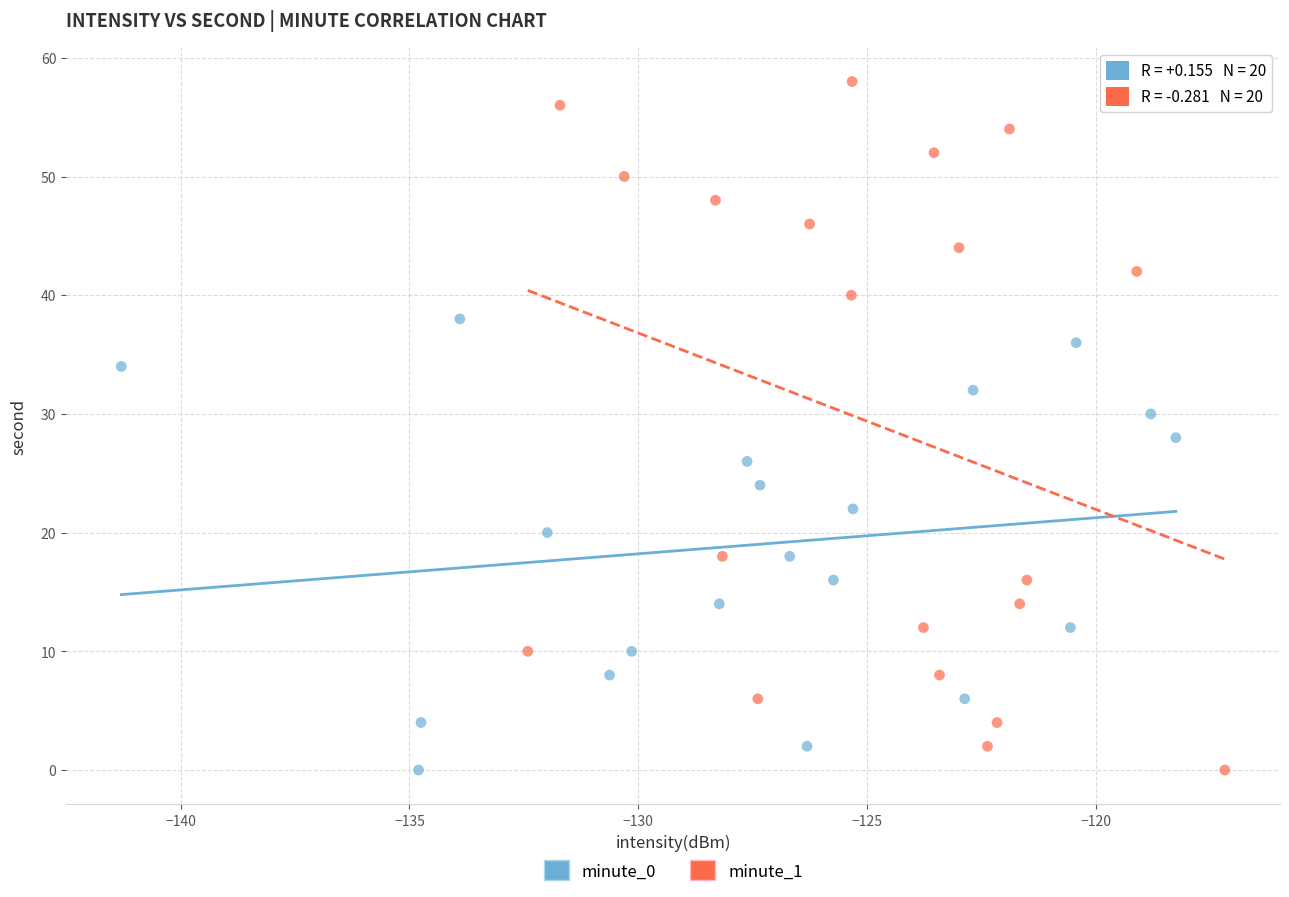

Which series has the widest spread of Y values?

minute_1